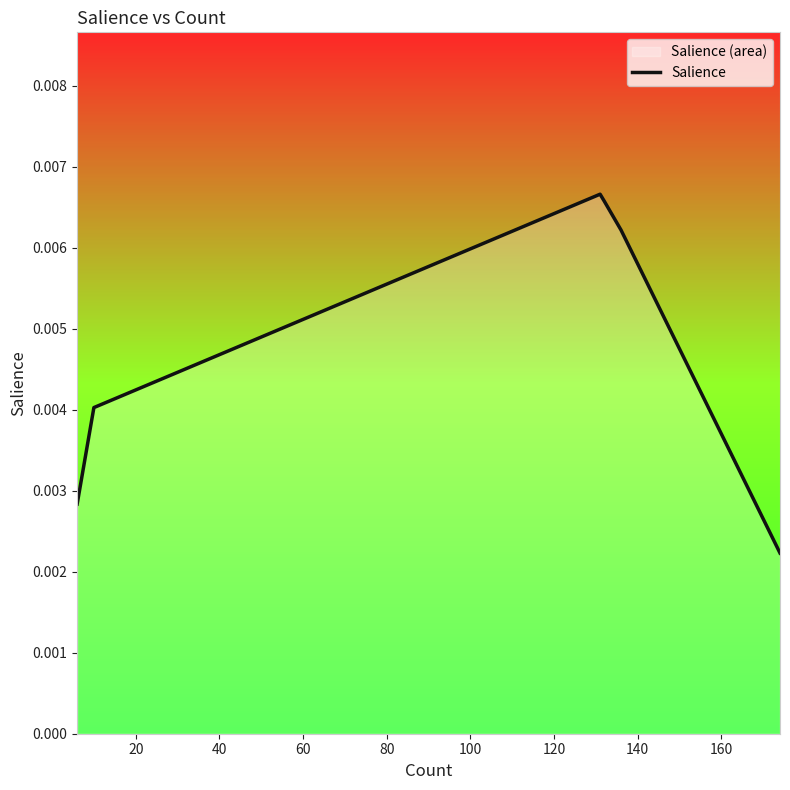

How many points are higher than both their immediate neighbors (excluding endpoints)?

1